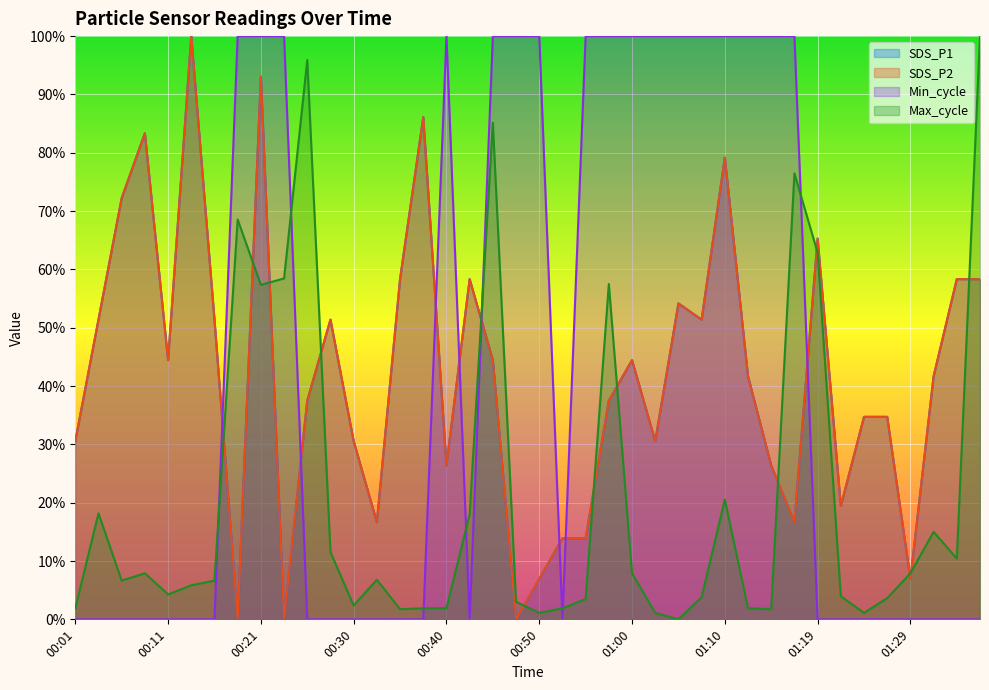

What is the value of the Min_cycle point at the 8th from the left?

1.0